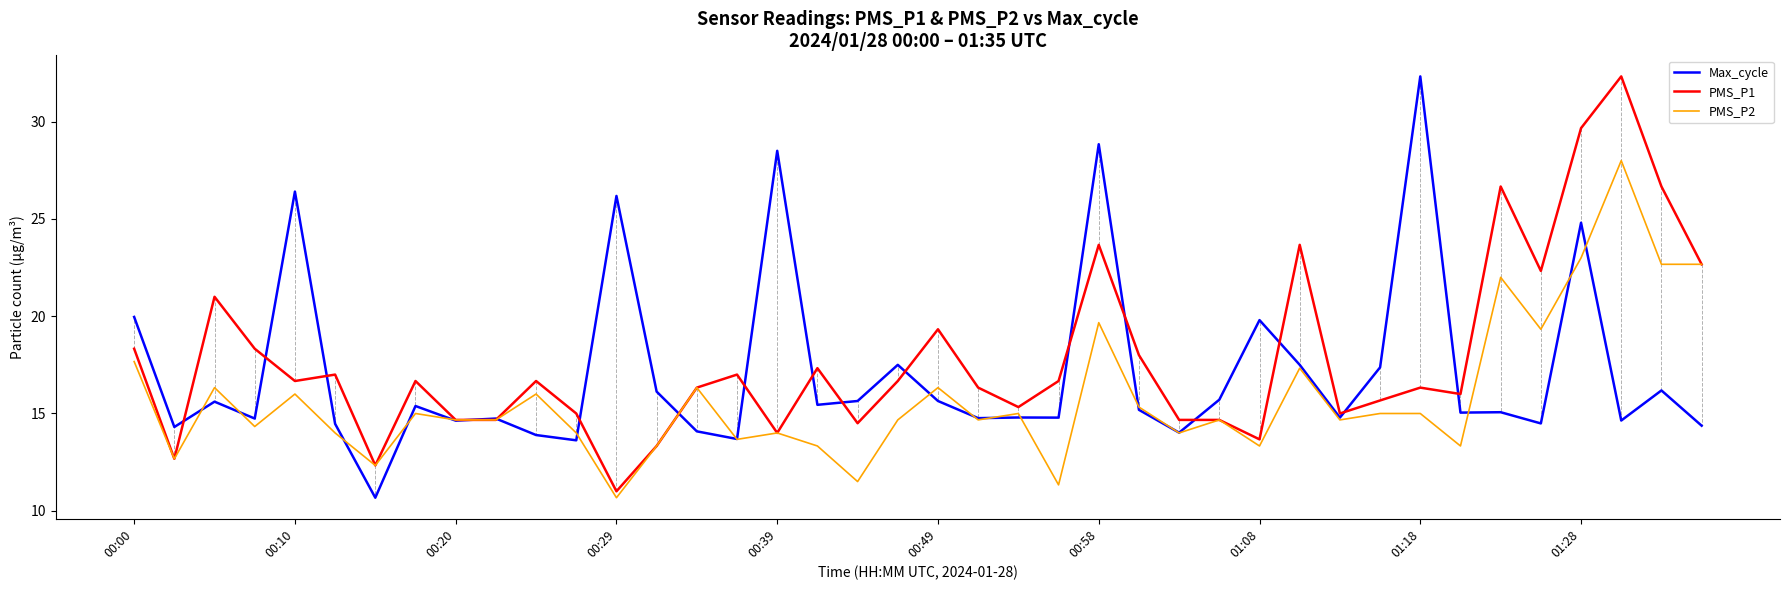

What is the maximum value for PMS_P1?

32.3